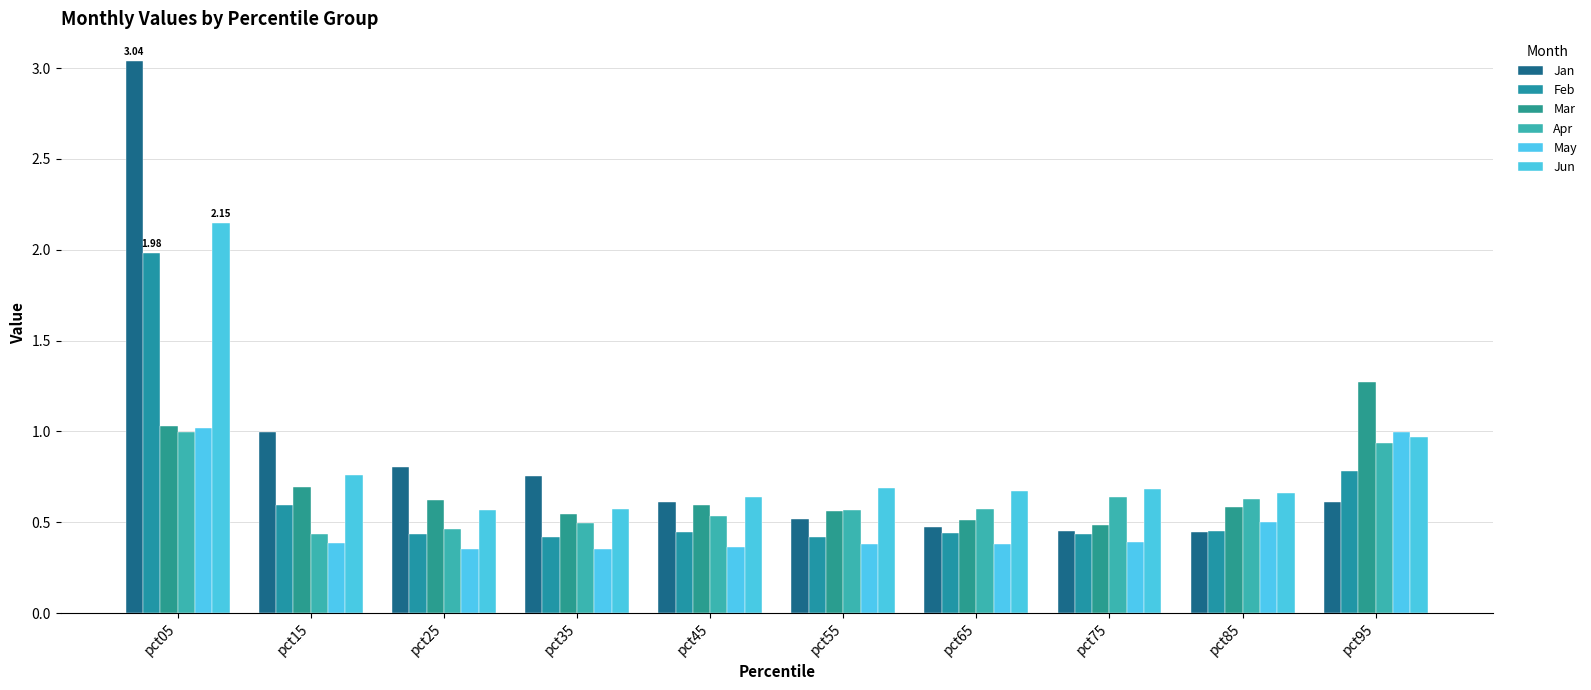

At which label is May closest to 0?

pct35